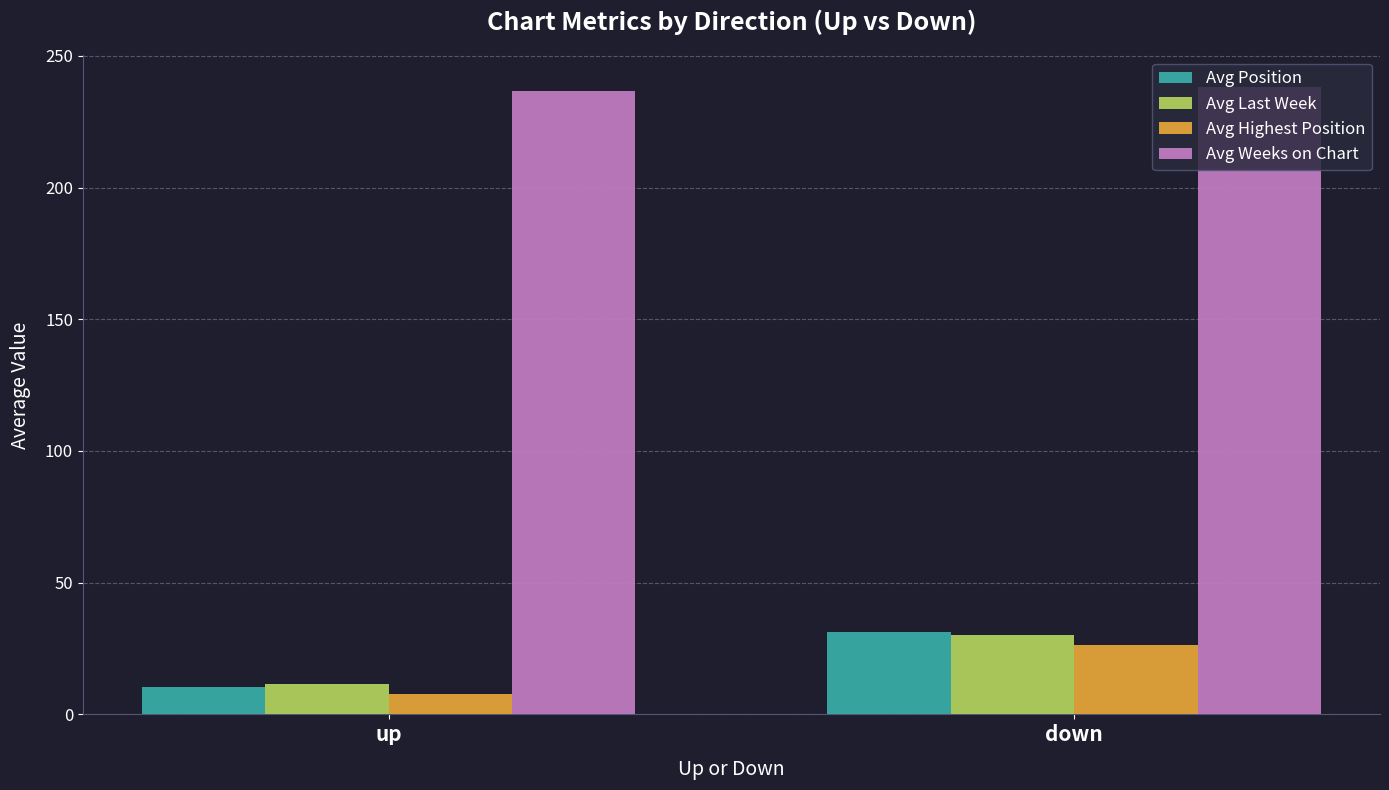

The value of Avg Weeks on Chart at up is 236.5. True or false?

True